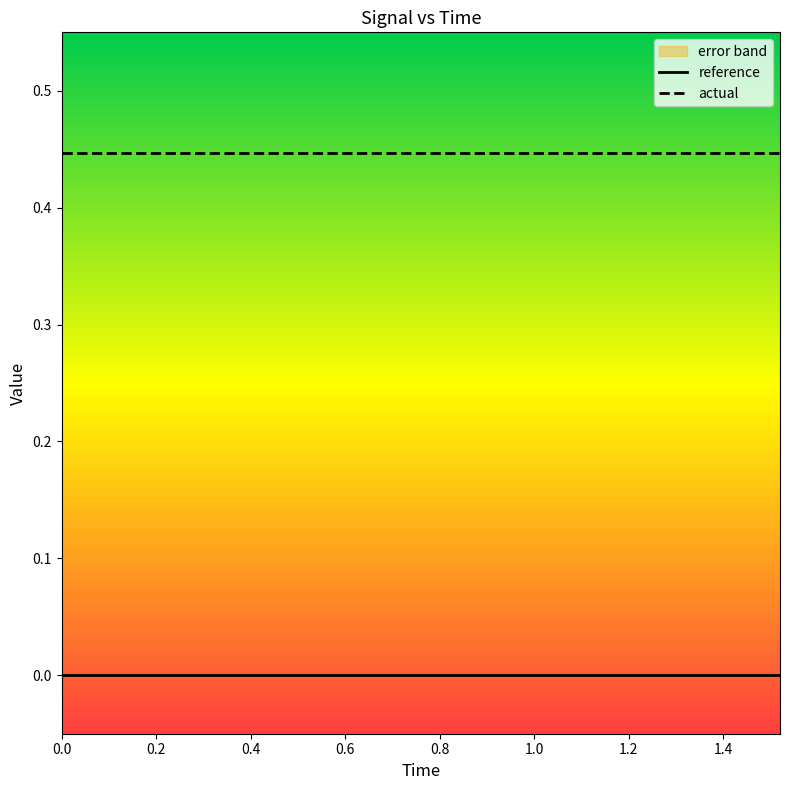

The actual series shows 0.1 at 0.4. True or false?

False